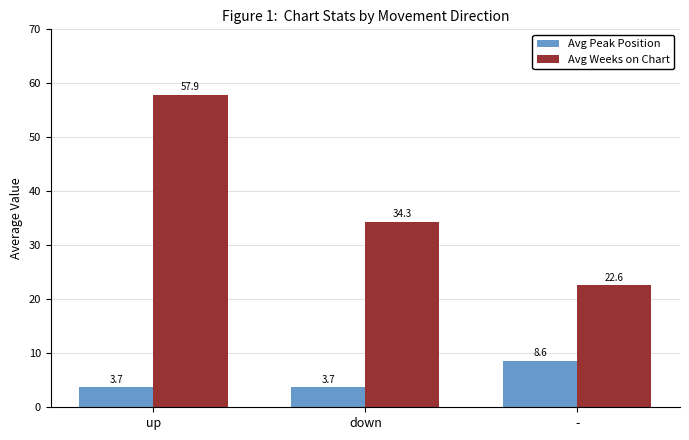

What is the greatest value displayed?

57.9